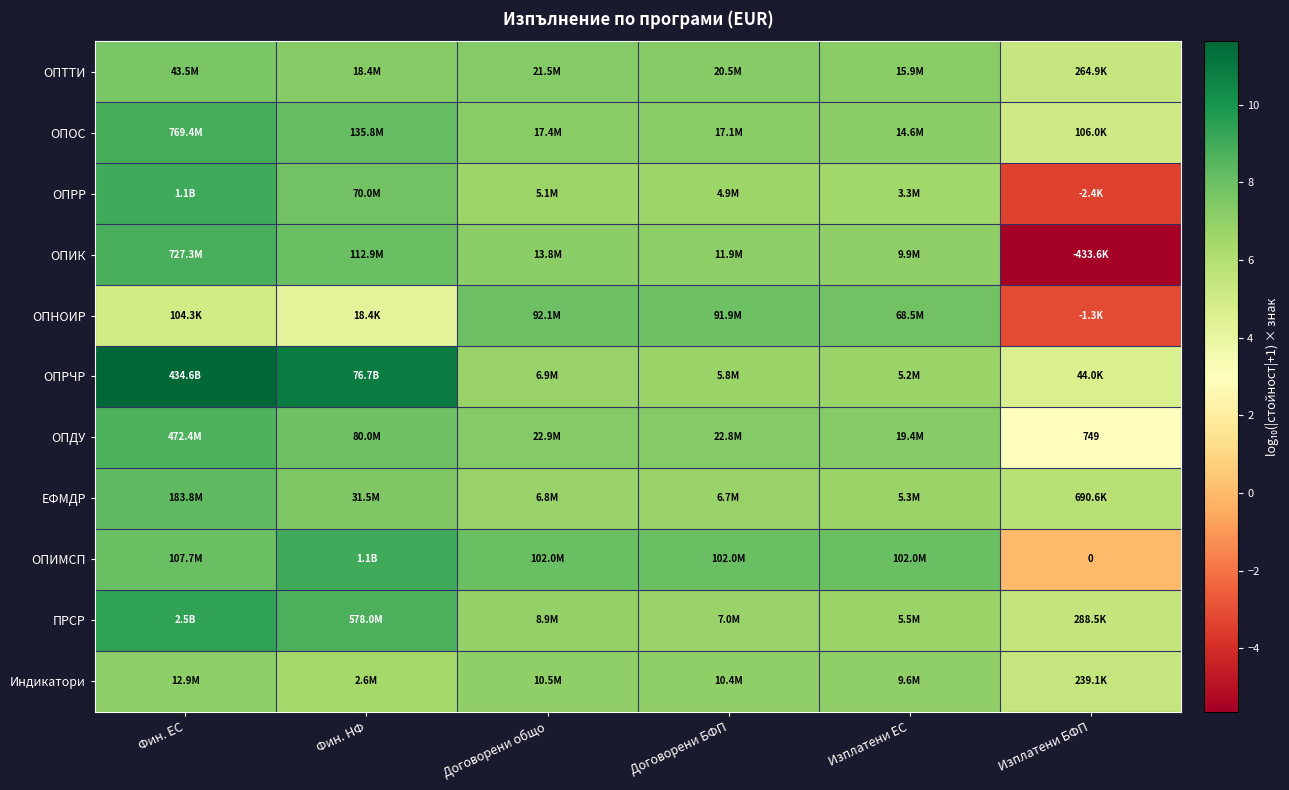

Count the number of categories in the chart.

6